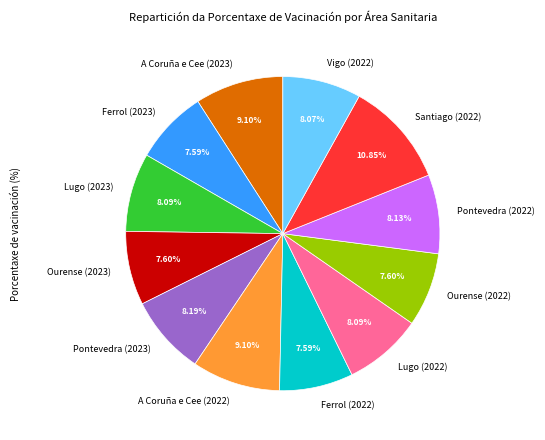

Which has a higher value, A Coruña e Cee (2022) or Ferrol (2022)?

A Coruña e Cee (2022)